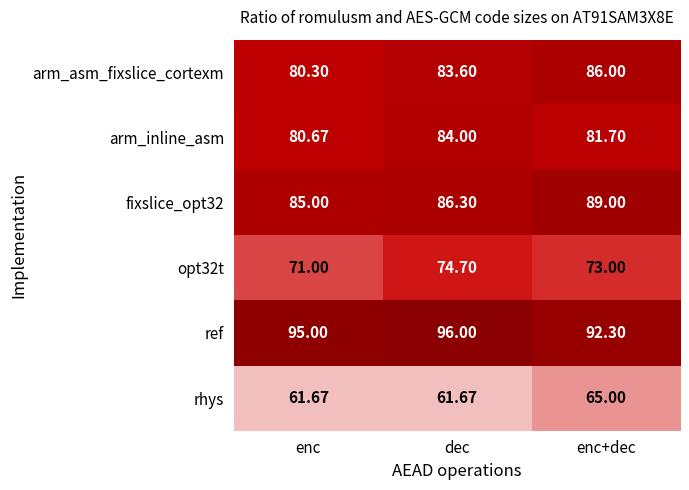

Which series has the widest spread of values?

arm_asm_fixslice_cortexm